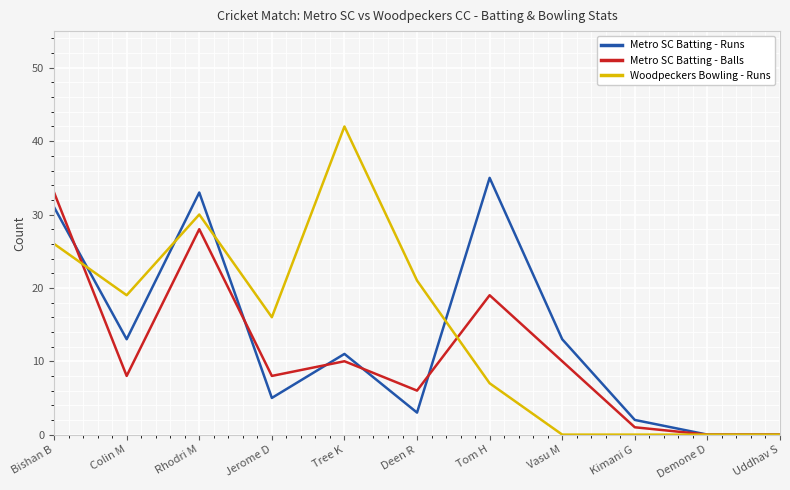

Is the value of Metro SC Batting - Runs at Colin M greater than the value of Metro SC Batting - Balls at Tree K?

Yes